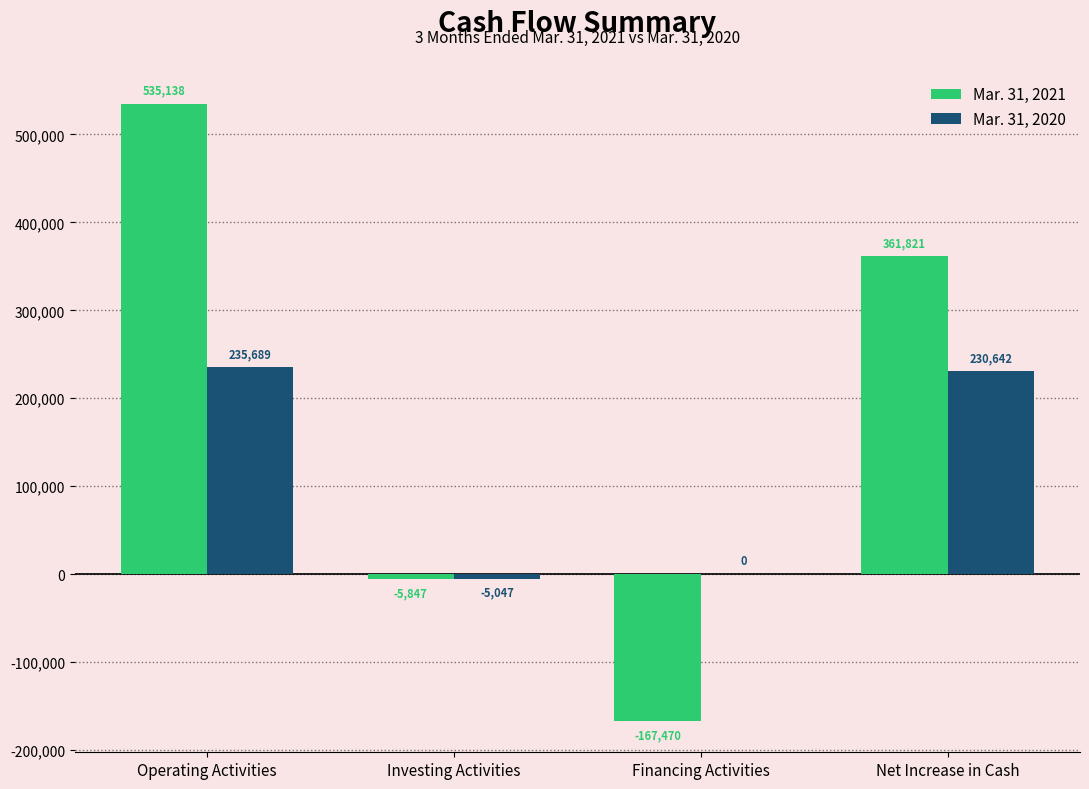

How many distinct data groups are displayed?

2